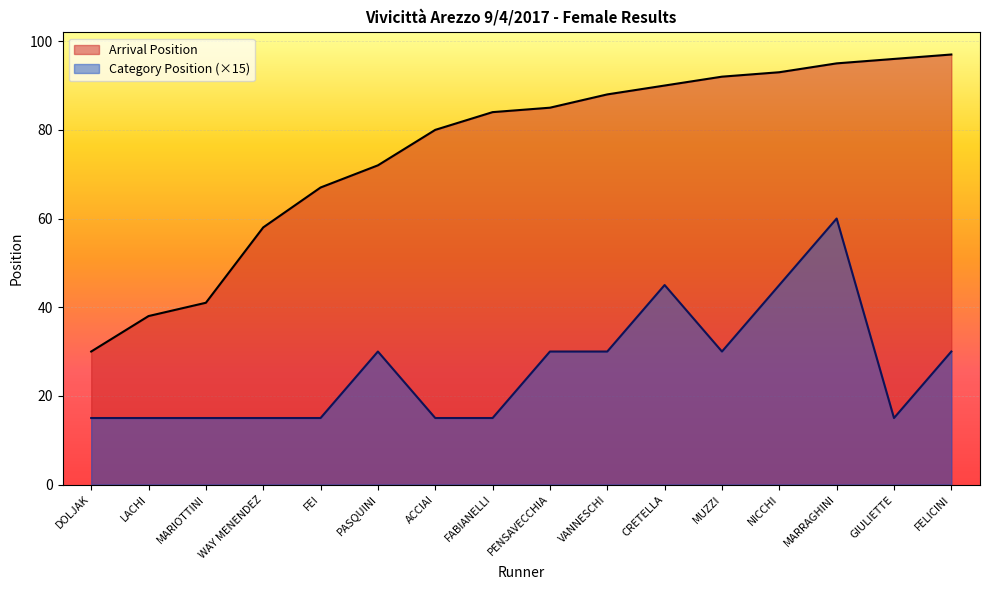

List the series in order of their peak value, highest first.

Arrival Position, Category Position (×15)